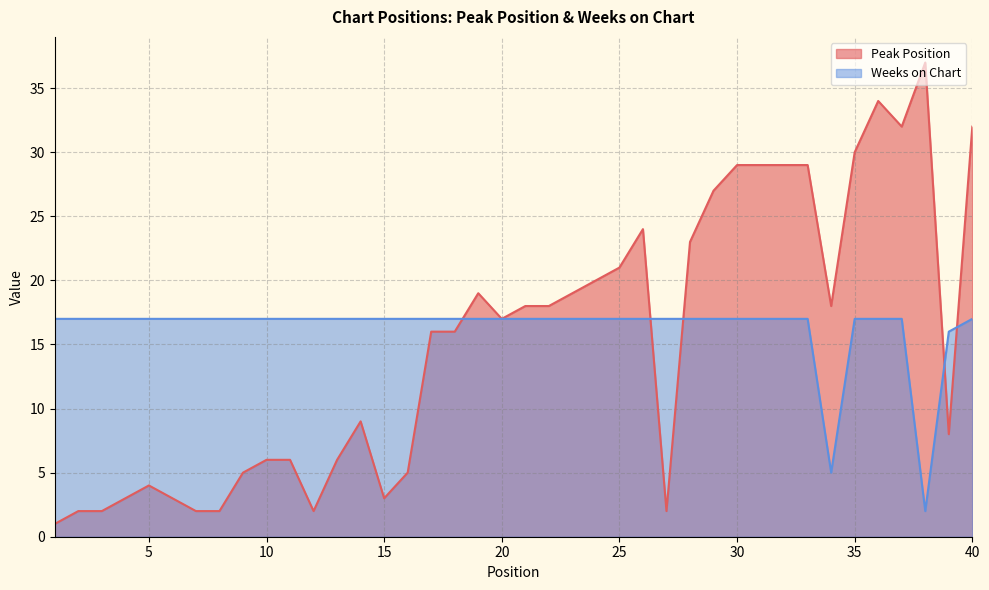

What is the value of the Peak Position point at the 2nd from the left?

2